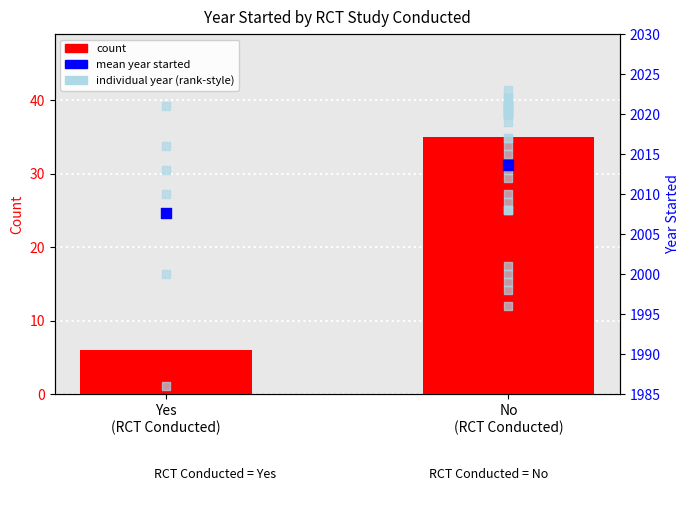

Between No
(RCT Conducted) and Yes
(RCT Conducted), which is larger?

No
(RCT Conducted)